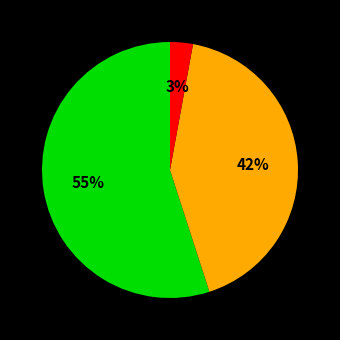

Does any single category account for the majority?

Yes